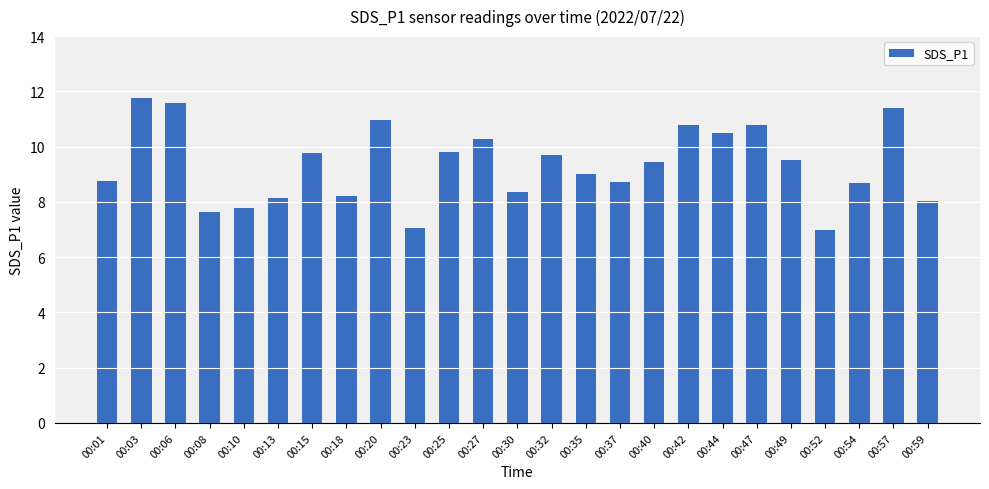

What is the change in value from 00:32 to 00:57?

+1.7